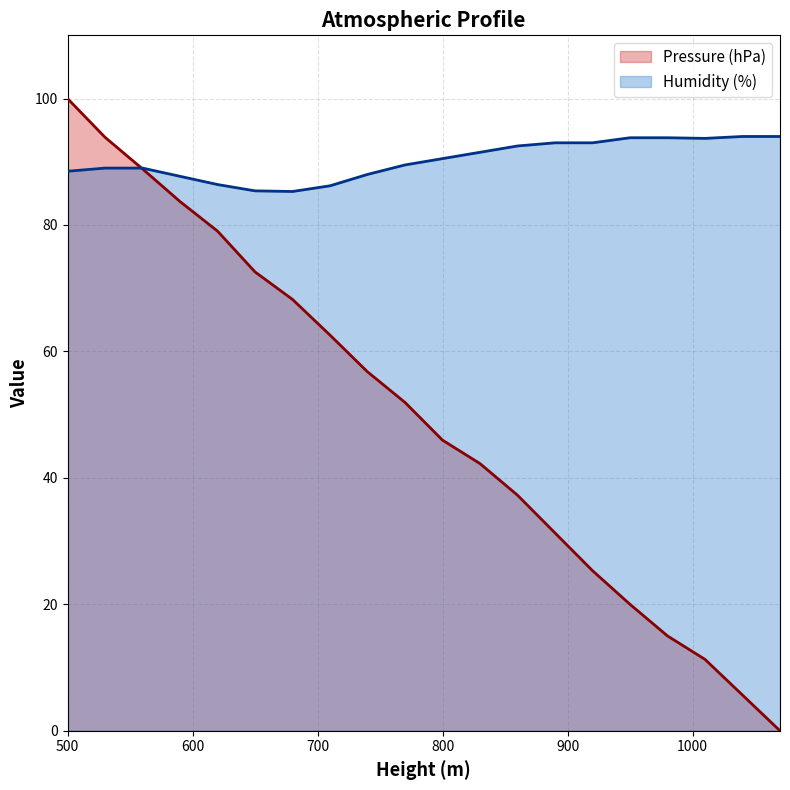

Where is Pressure (hPa) nearest to the value 50?

770